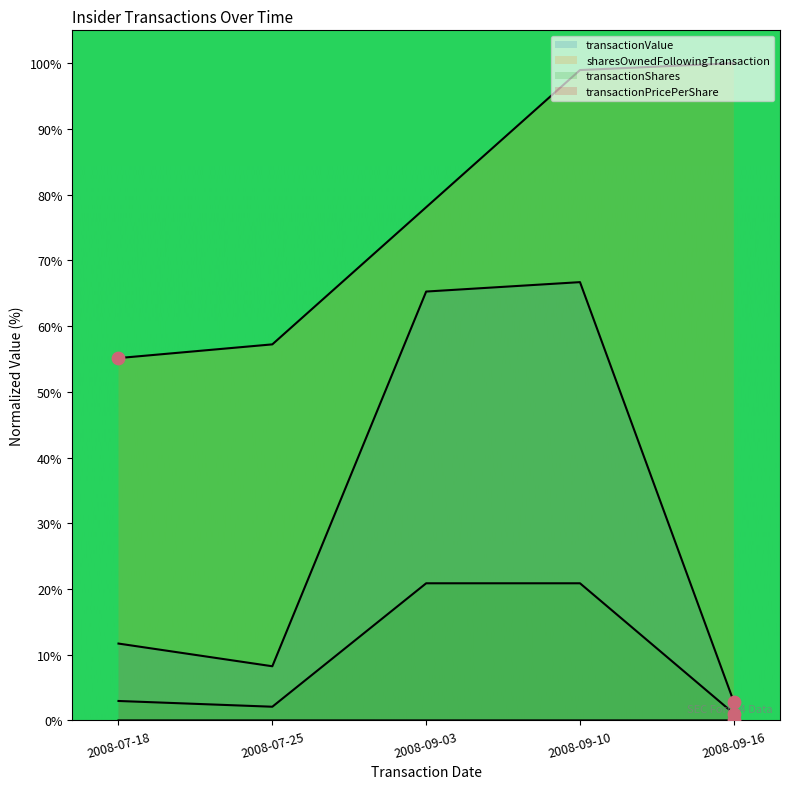

Which series reaches the maximum Y coordinate?

sharesOwnedFollowingTransaction